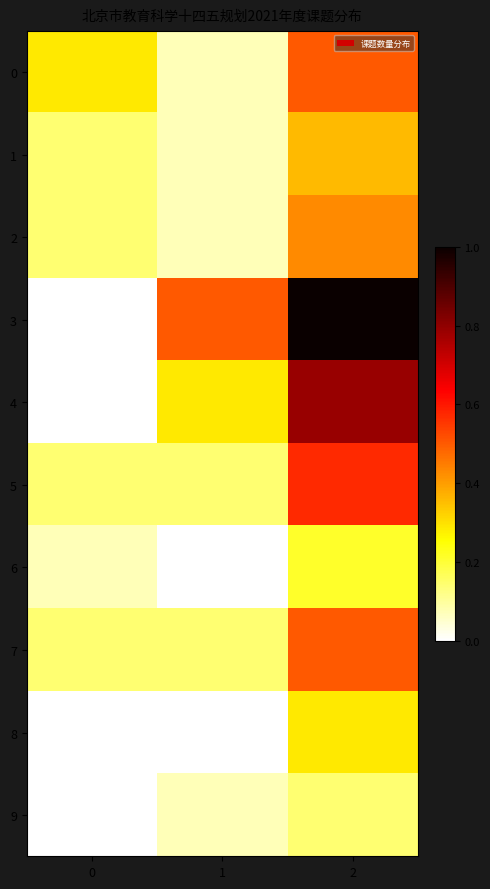

Which series changed the most between 0 and 1?

3